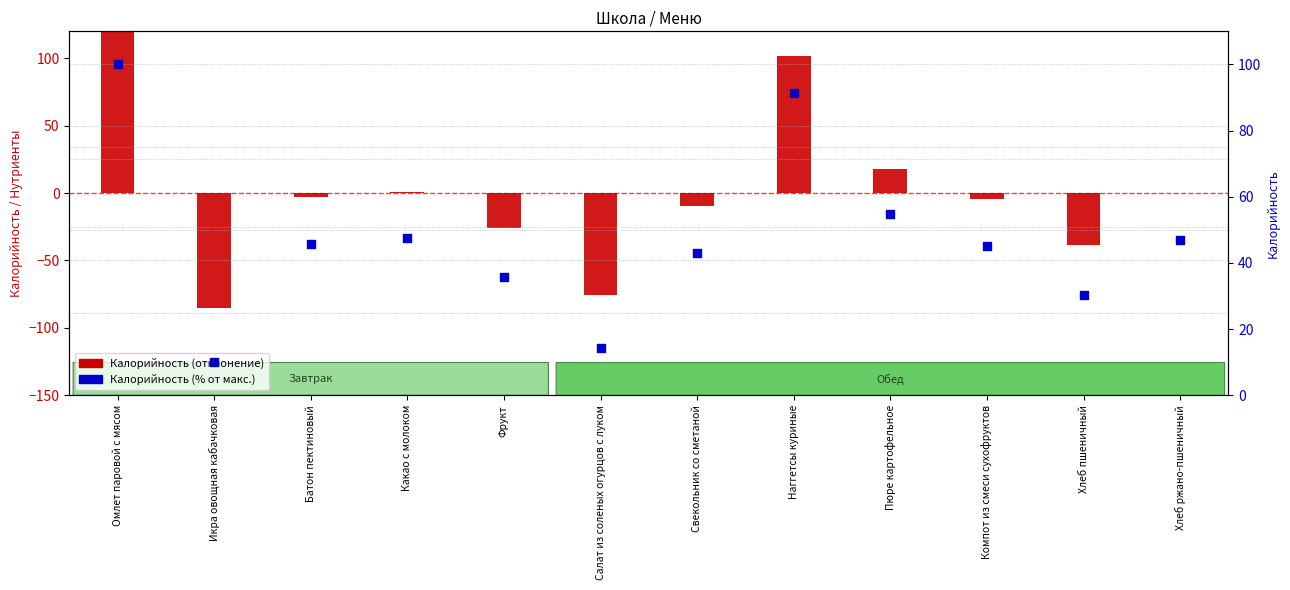

Which series contains the highest Y value?

Калорийность (отклонение)